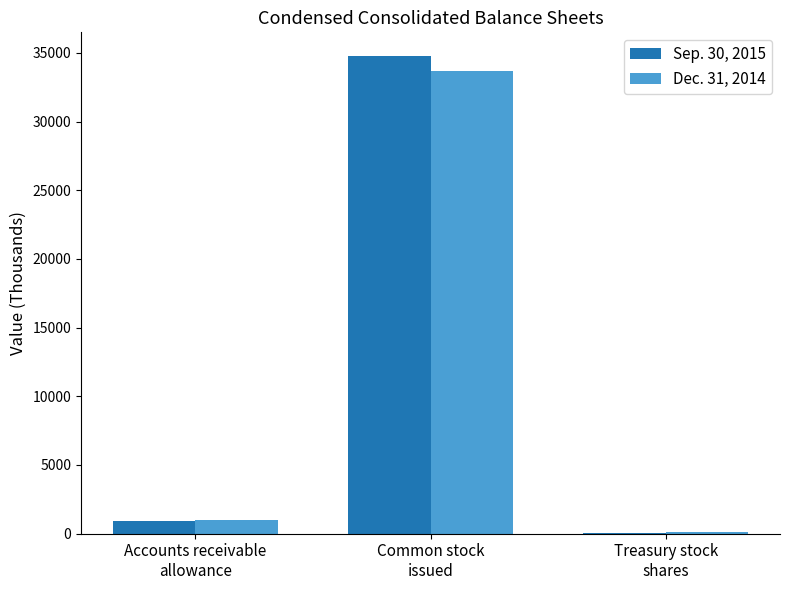

What is the average value of the Dec. 31, 2014 series?

11595